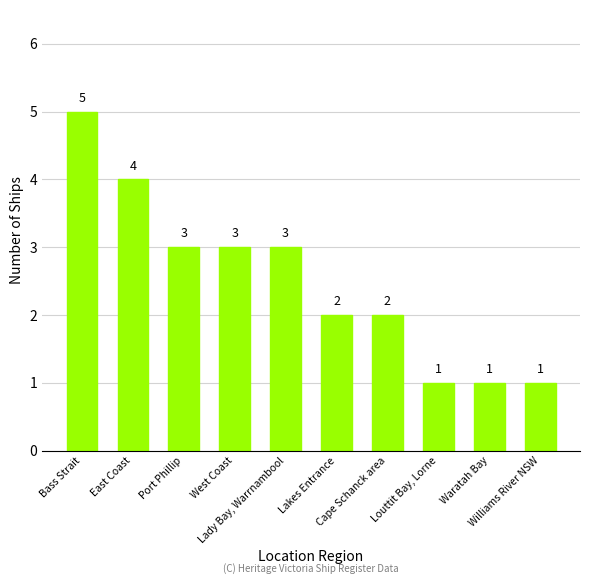

What is the greatest value displayed?

5